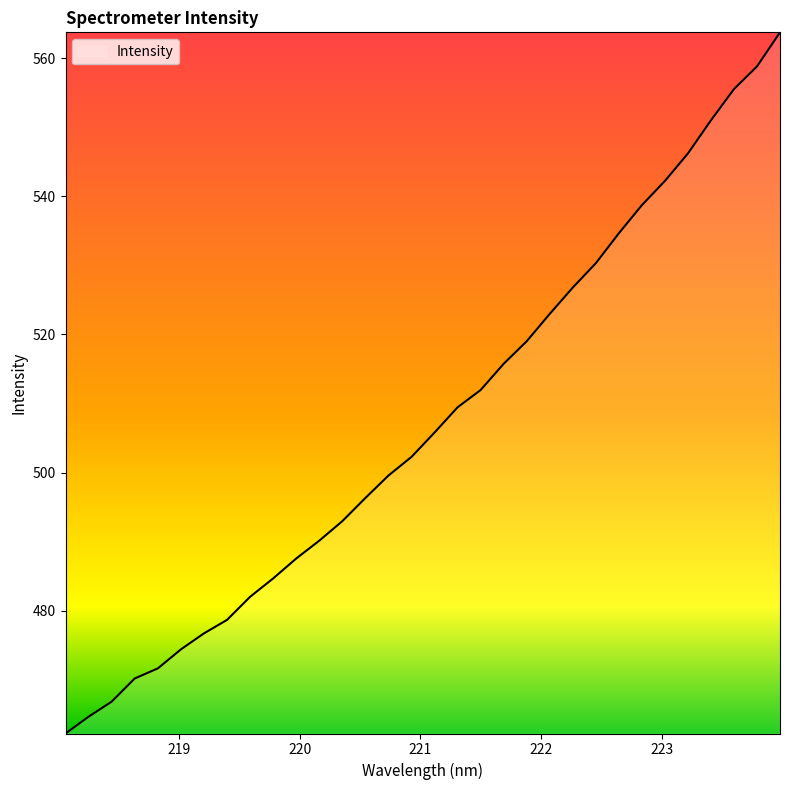

Reading right to left, transcribe all the data shown in this chart.

563.7	558.8	555.5	551.0	546.2	542.2	538.7	534.6	530.3	526.8	523.0	519.0	515.7	511.9	509.4	505.8	502.3	499.6	496.3	493.0	490.1	487.6	484.7	482.0	478.7	476.7	474.4	471.6	470.2	466.8	464.7	462.2